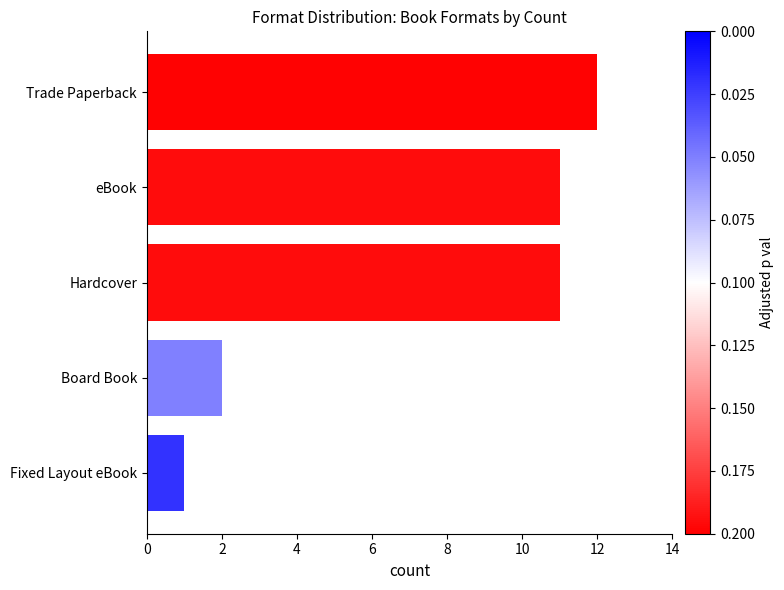

What is the maximum value shown in the chart?

12